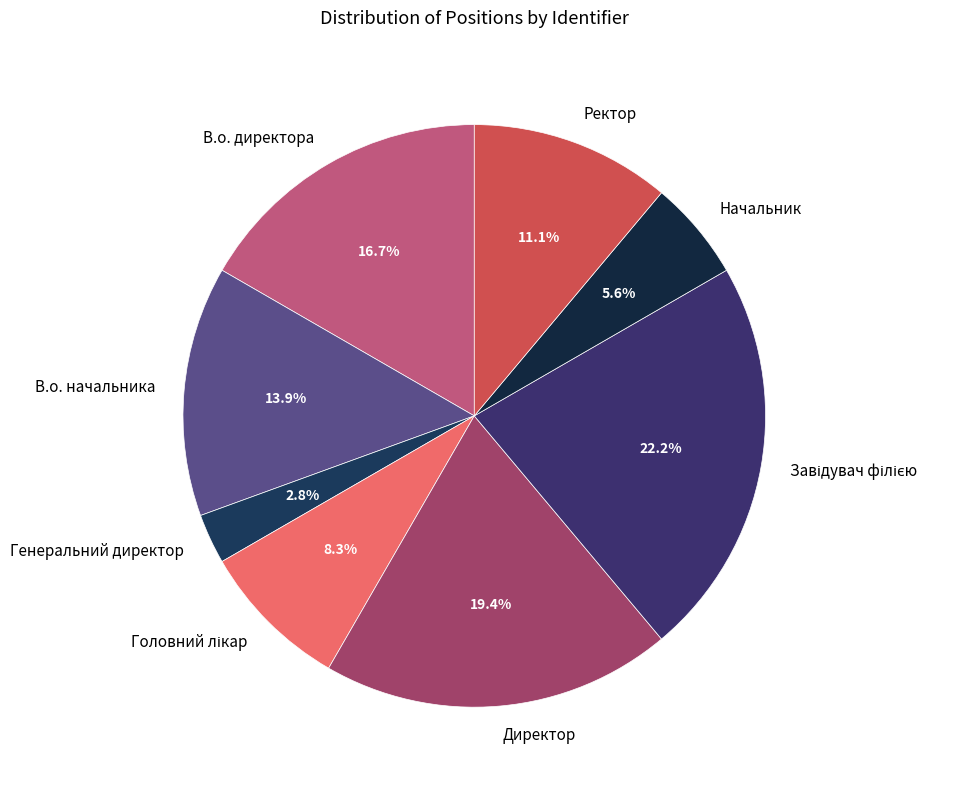

Does В.о. директора represent more than half of the total?

No